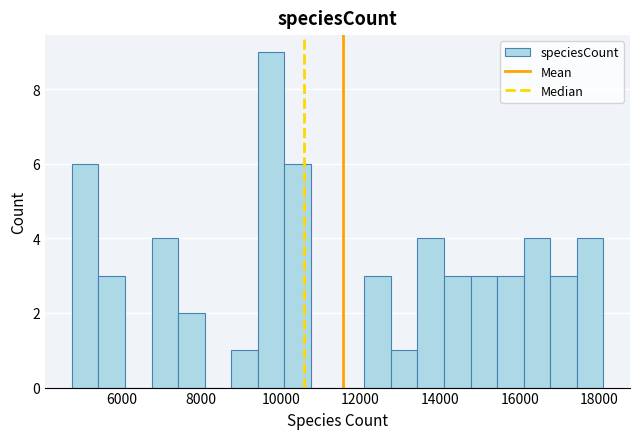

Read against the x-axis, roughly where is the centre of the tallest bar?

9800